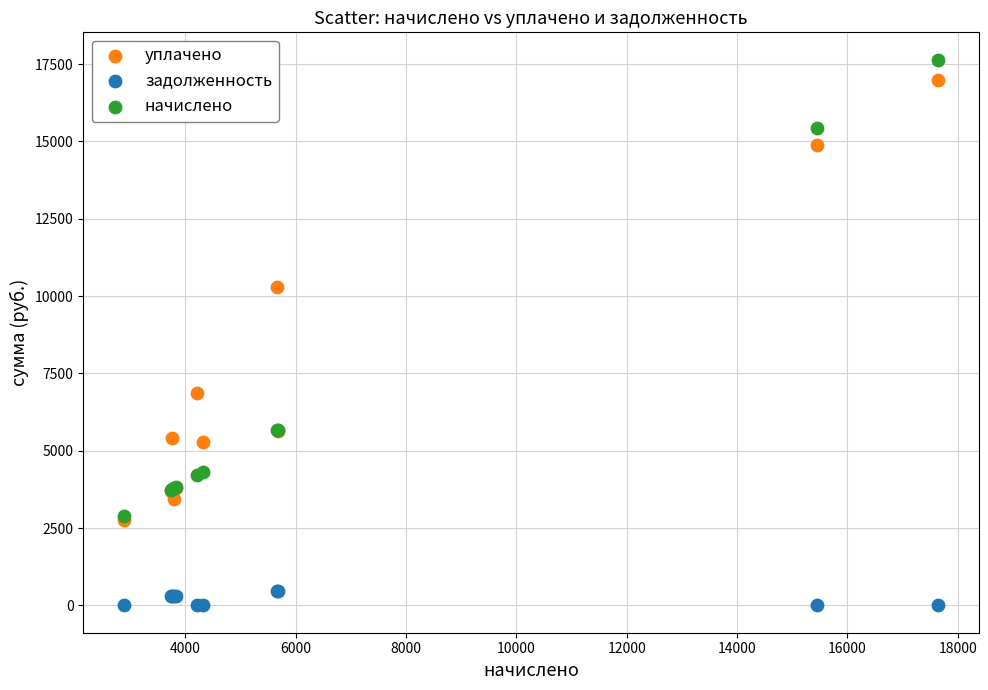

Which series contains the lowest Y value?

задолженность